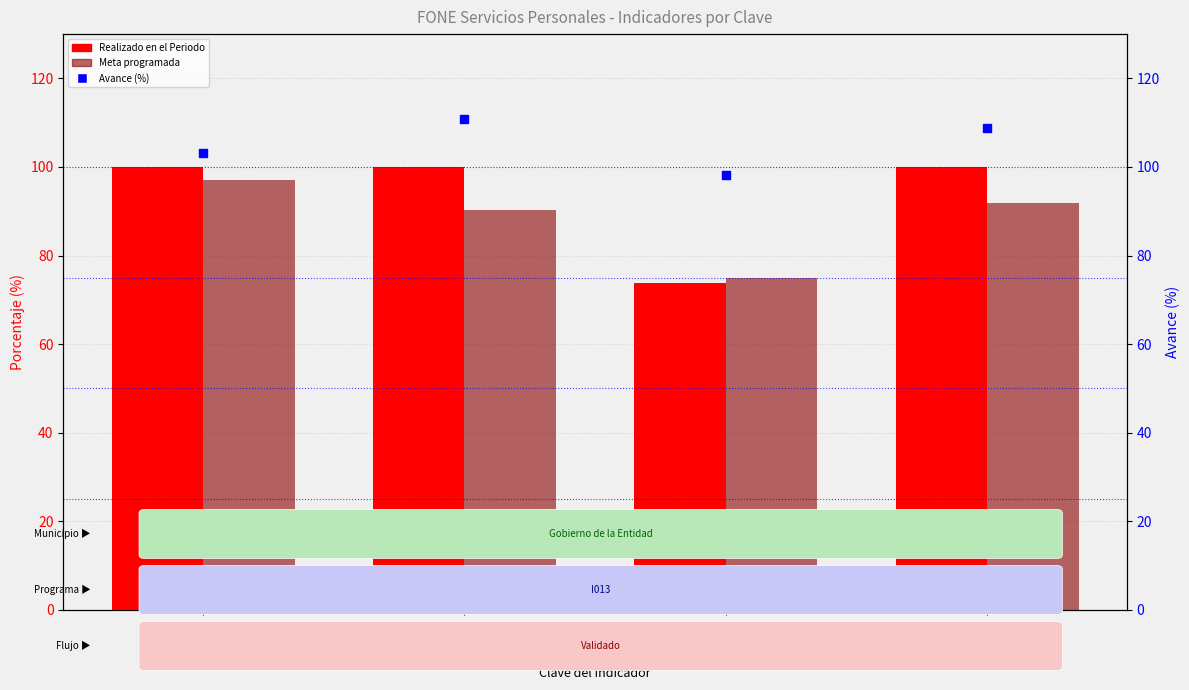

Which series reaches the maximum Y coordinate?

Avance (%)